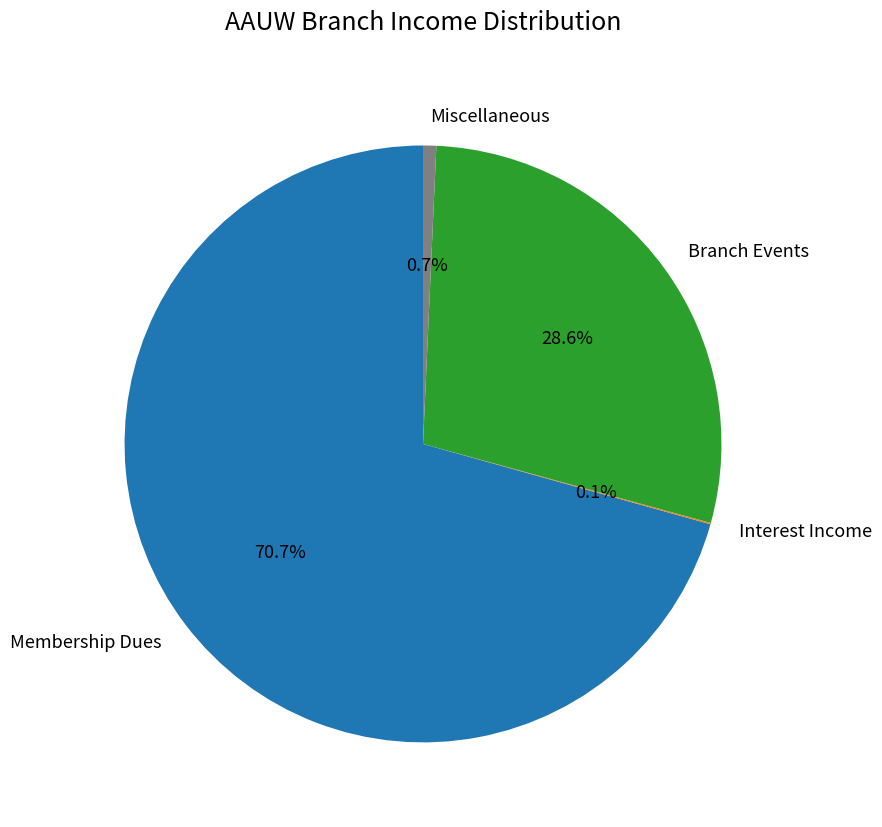

To the nearest percent, what portion does Miscellaneous represent?

1%